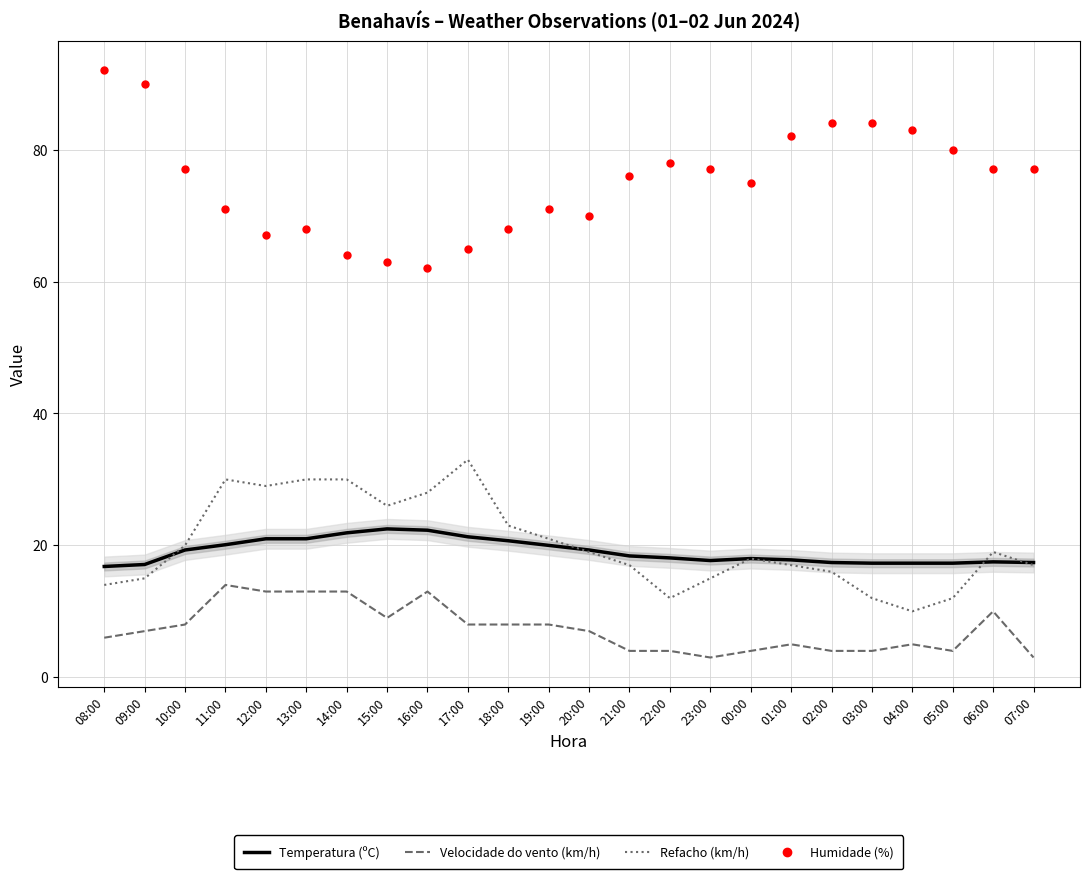

Is the value of Temperatura (ºC) at 21:00 greater than the value of Velocidade do vento (km/h) at 18:00?

Yes